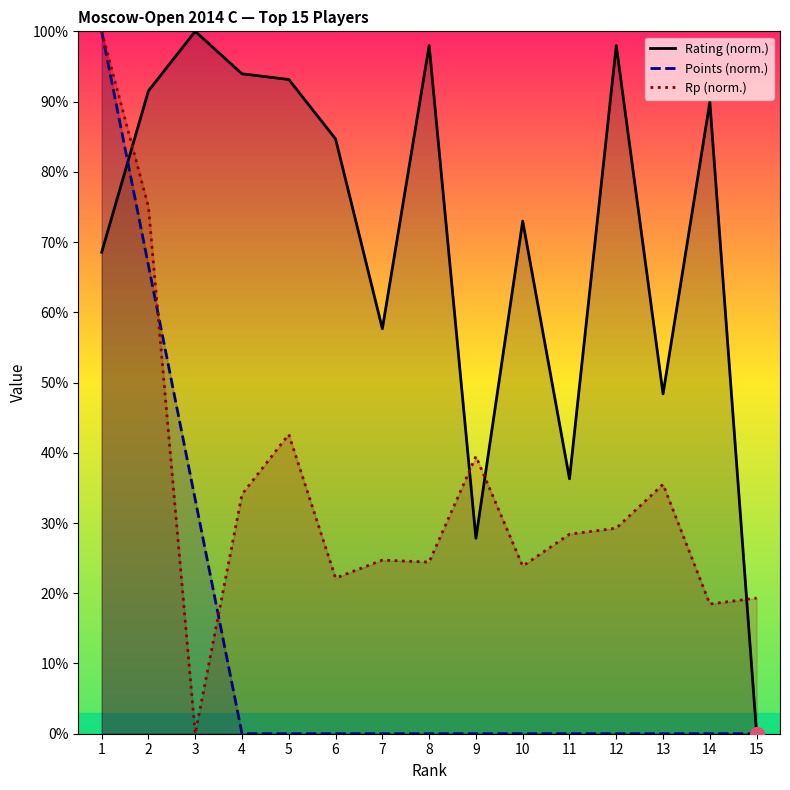

Which series reaches the minimum Y coordinate?

Rating (norm.)